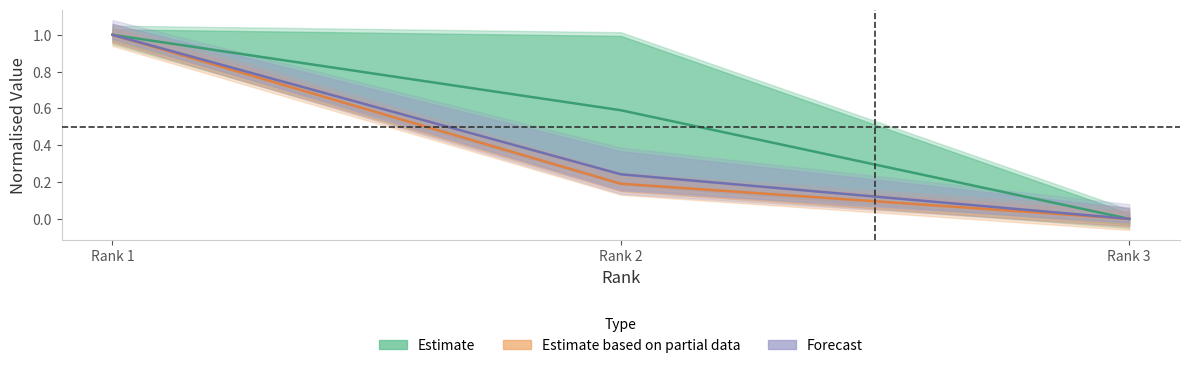

Rank the categories by Estimate based on partial data value from lowest to highest.

Rank 3, Rank 2, Rank 1